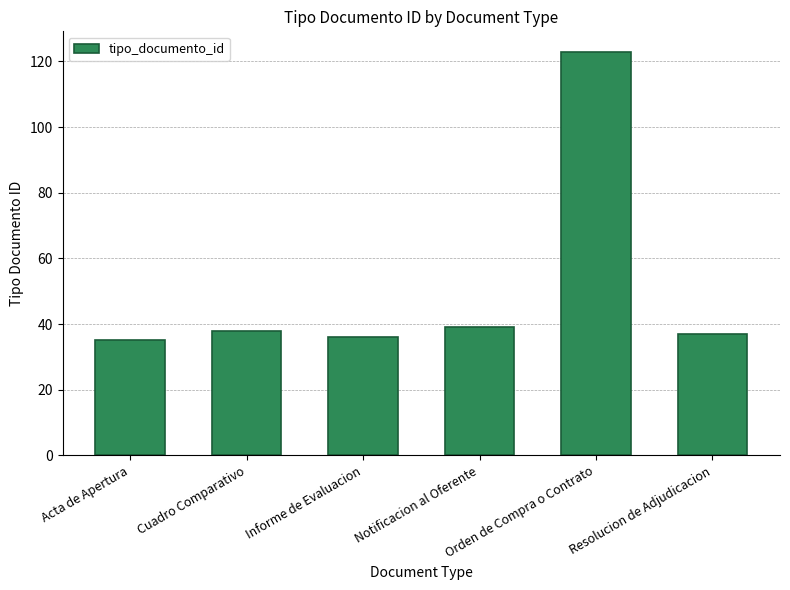

Reading left to right, extract all data points from this chart.

Acta de Apertura=35	Cuadro Comparativo=38	Informe de Evaluacion=36	Notificacion al Oferente=39	Orden de Compra o Contrato=123	Resolucion de Adjudicacion=37